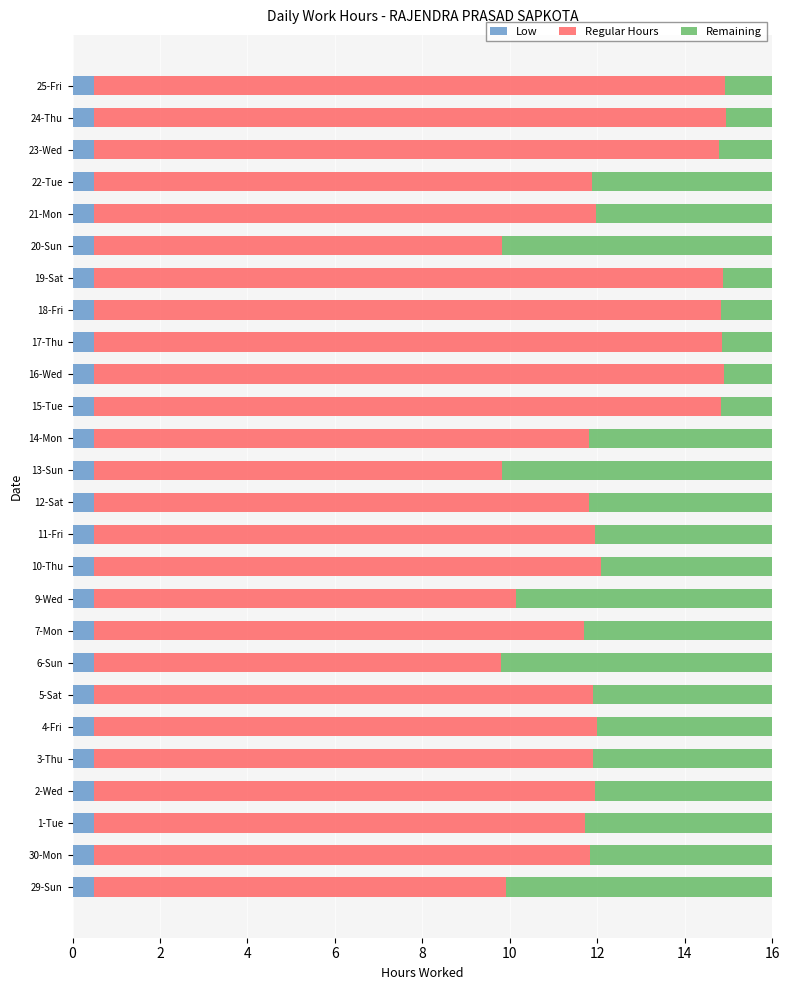

What are all the series names shown in the legend?

Low, Regular Hours, Remaining